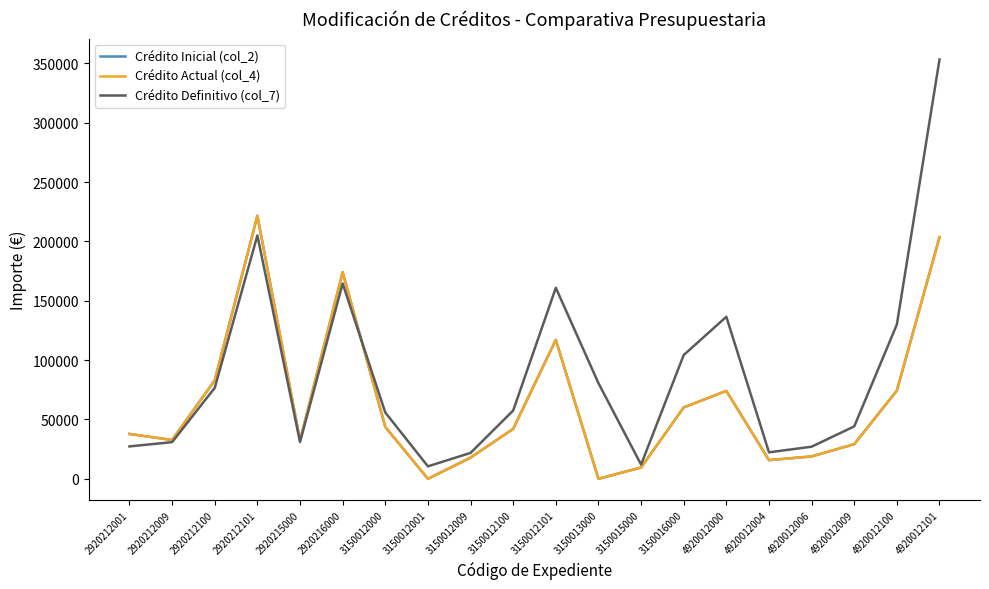

Which series has the largest range (max minus min)?

Crédito Definitivo (col_7)